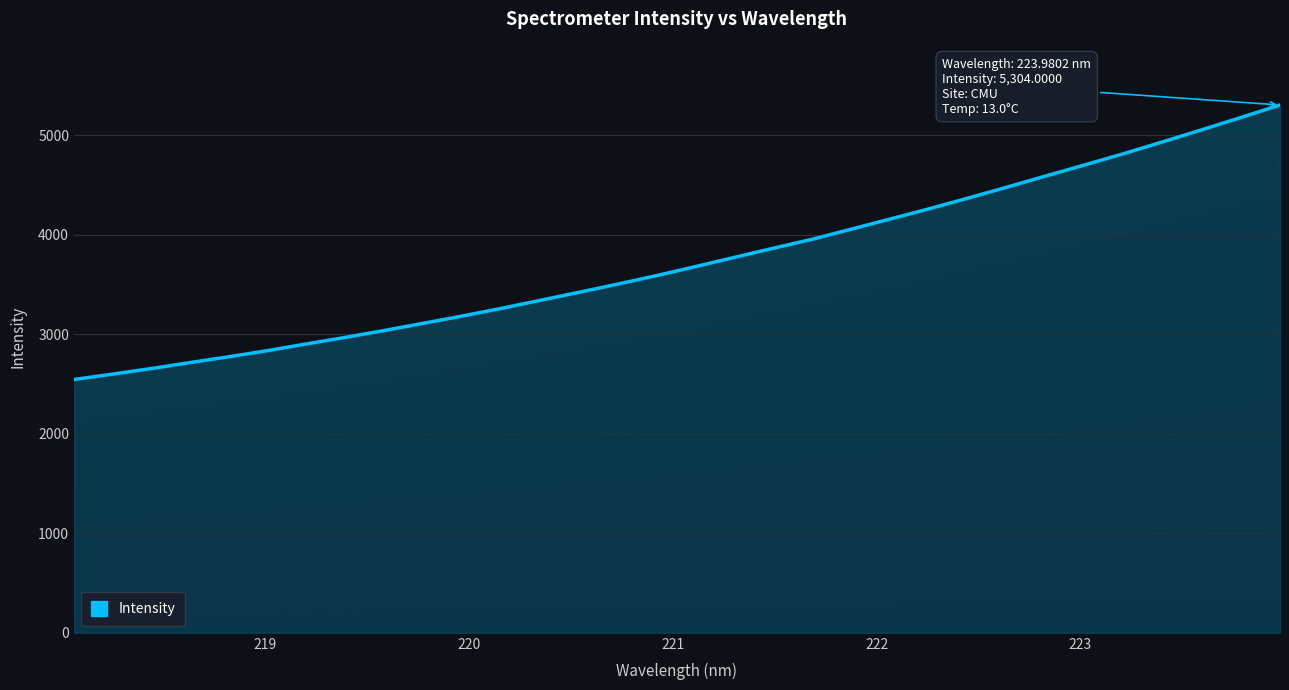

Count the number of values greater than 3683.

16